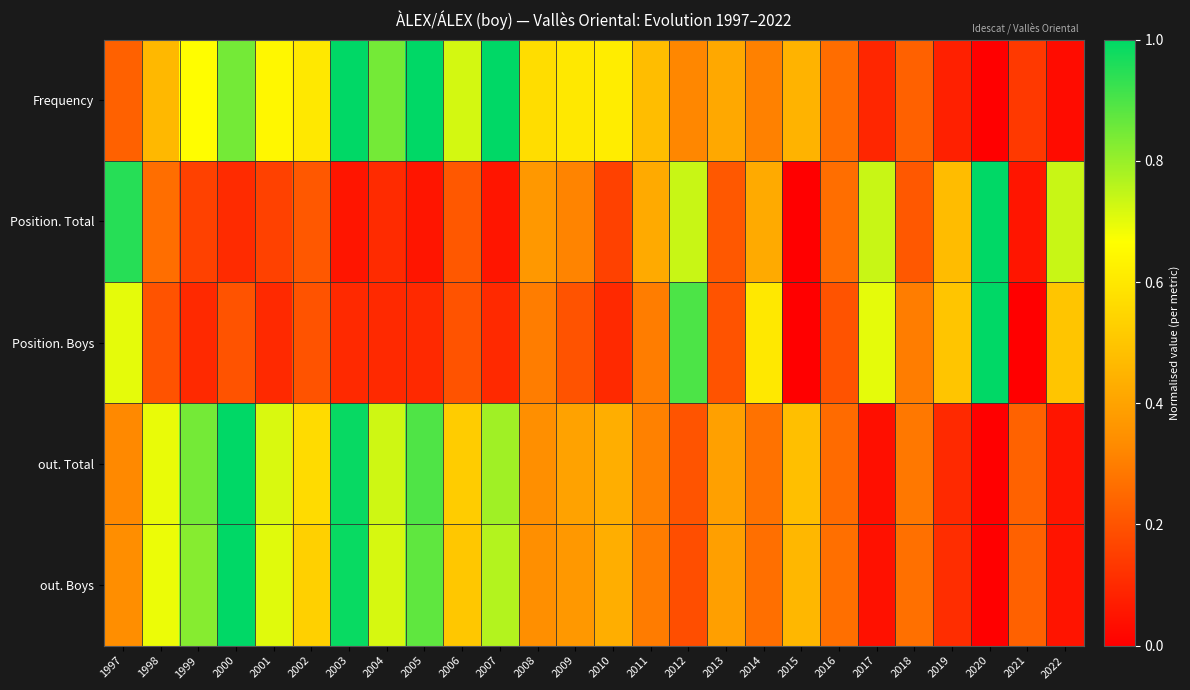

At how many categories does at least one series exceed 0?

26